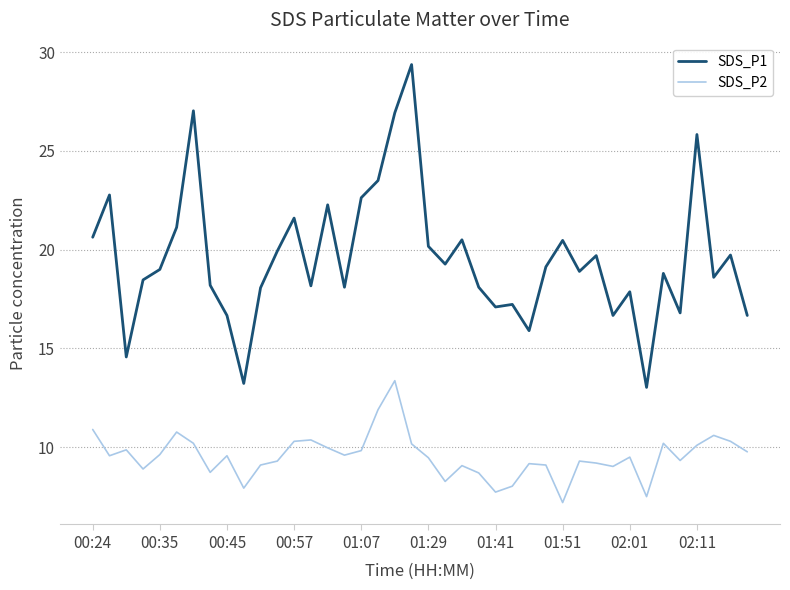

True or false: SDS_P1 and SDS_P2 cross at least once.

False